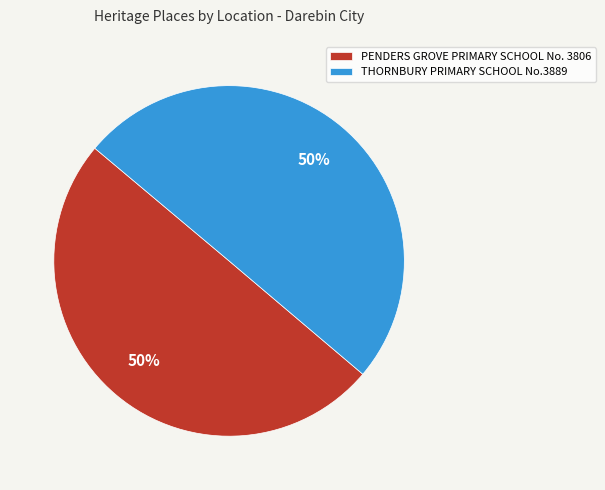

What is the ratio of the value at PENDERS GROVE PRIMARY SCHOOL No. 3806 to the value at THORNBURY PRIMARY SCHOOL No.3889?

1.0